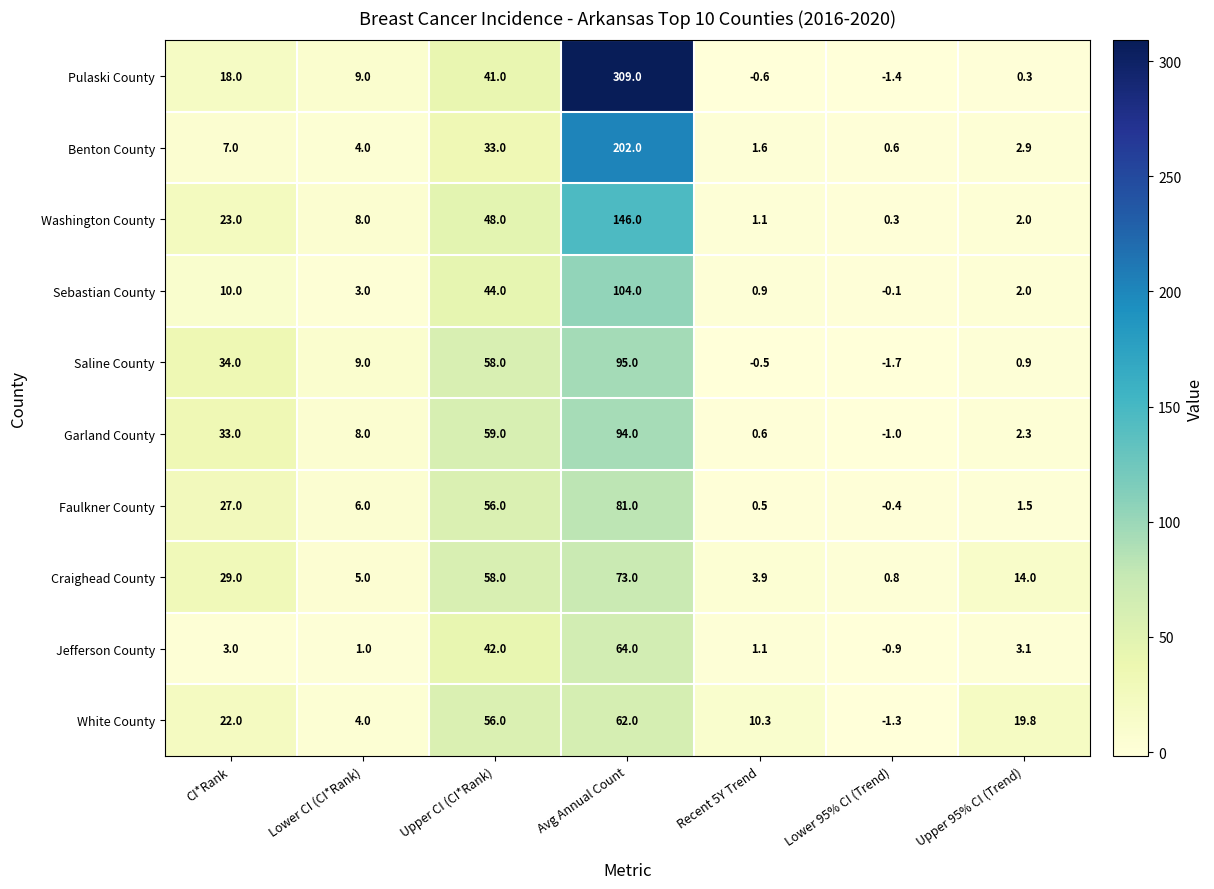

The value of Benton County at Upper CI (CI*Rank) is 33.0. True or false?

True